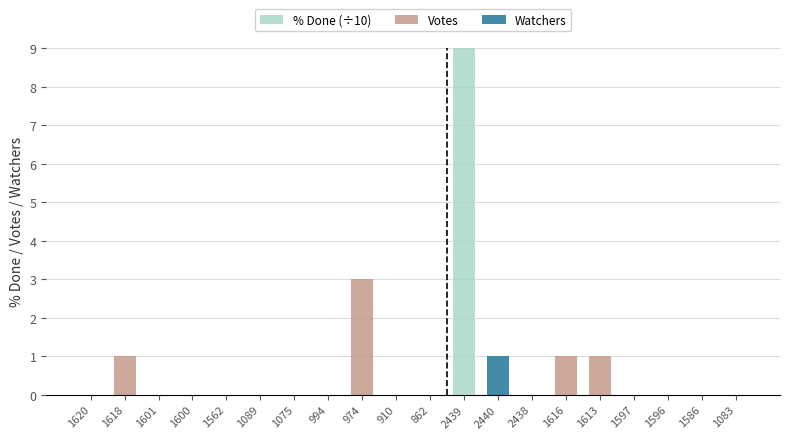

The value of % Done (÷10) at 862 is 0. True or false?

True